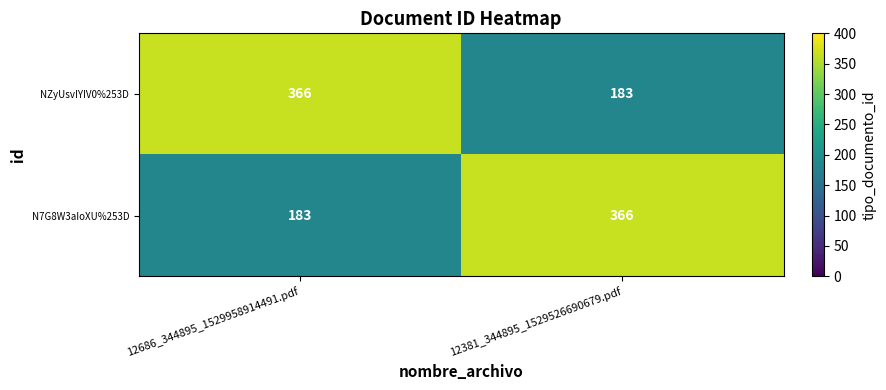

What is the total value across all series at 12686_344895_1529958914491.pdf?

549